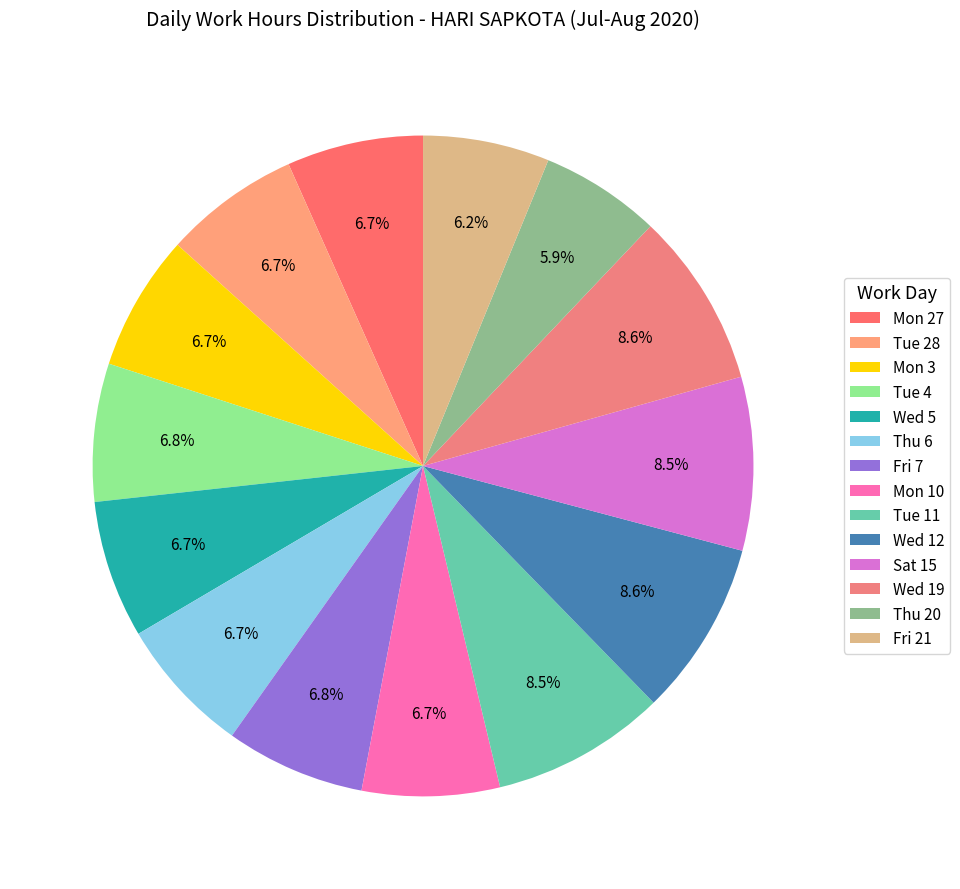

The Fri 21 slice represents 1% of the pie. True or false?

False